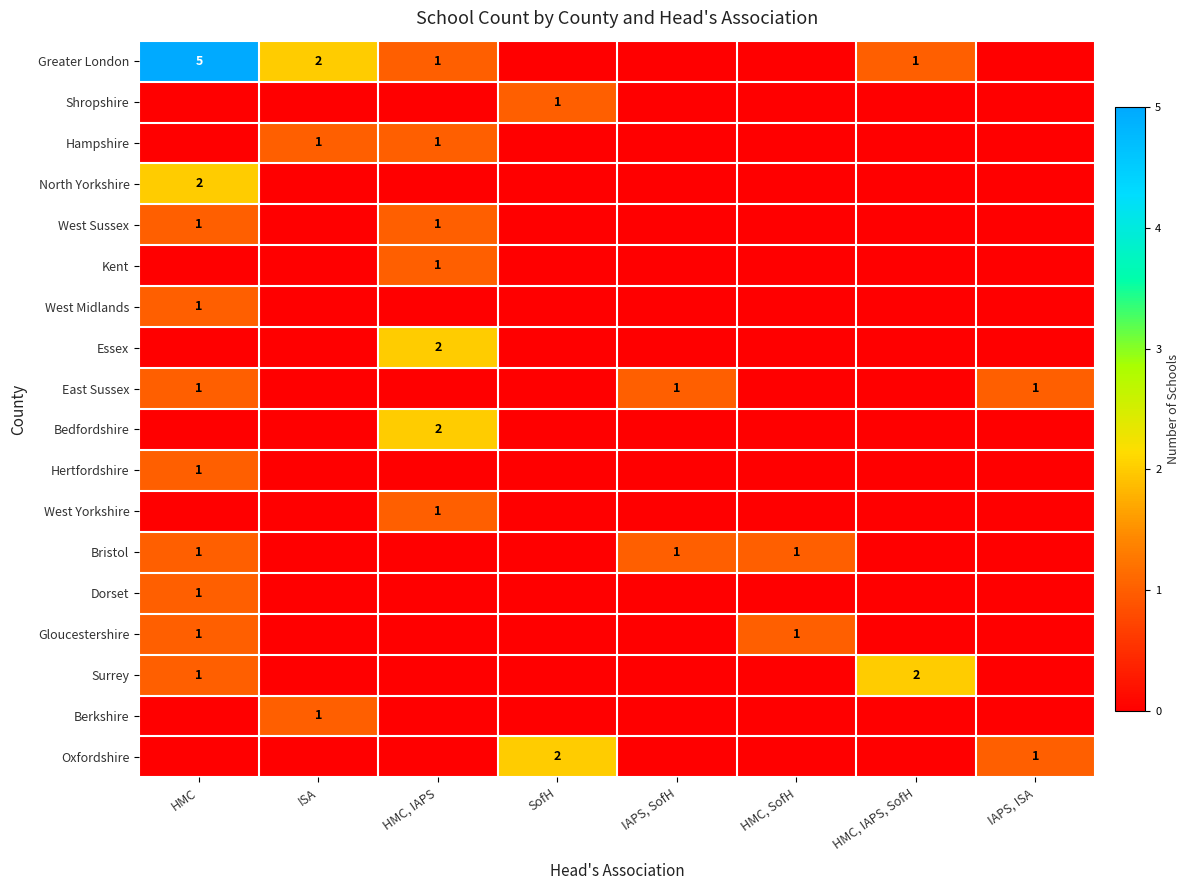

Is it true that Bristol equals 1 at HMC, SofH?

True